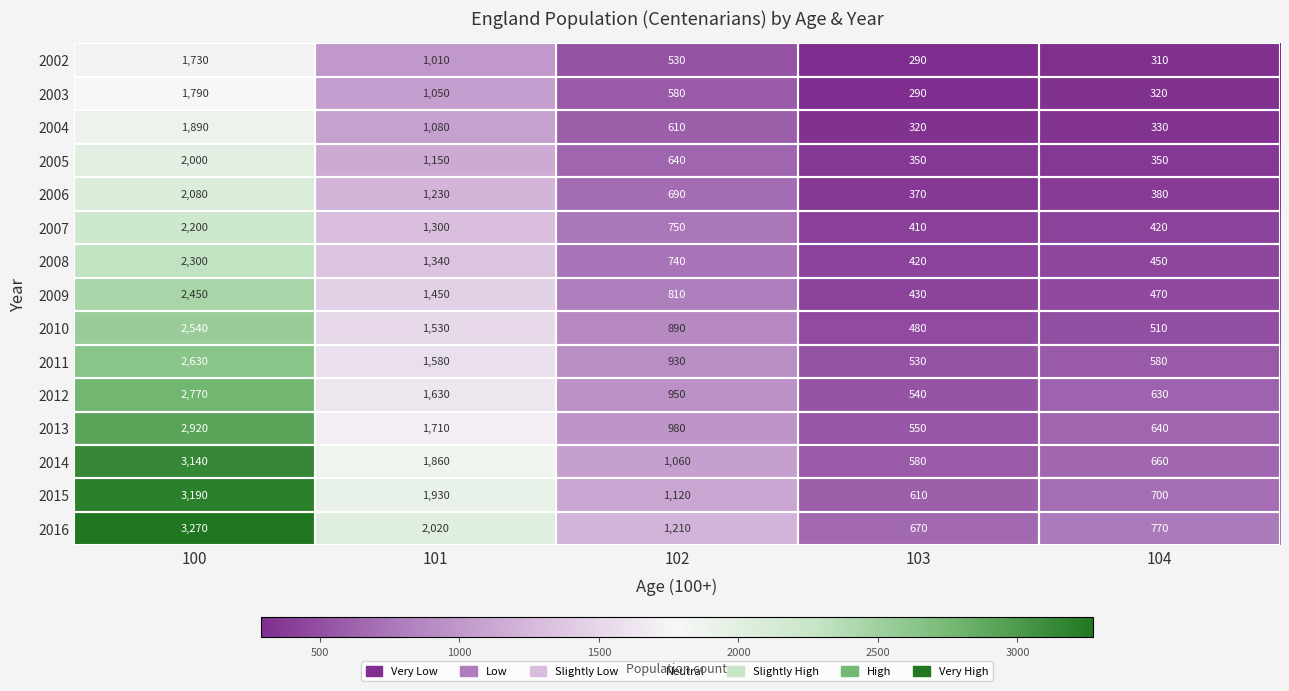

Which label corresponds to the largest value in the chart?

100